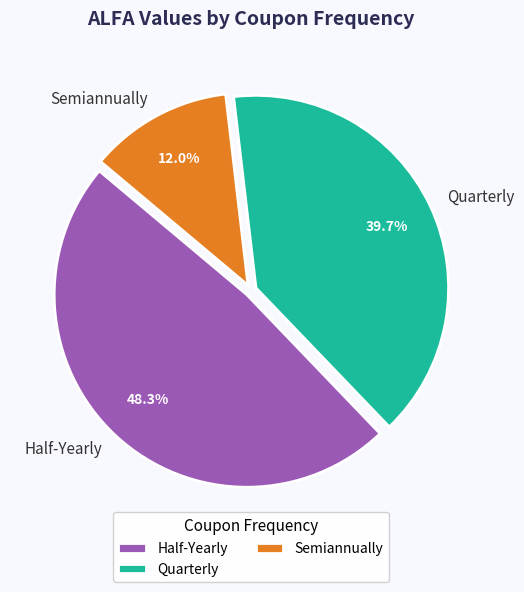

Is there a majority slice in this chart?

No